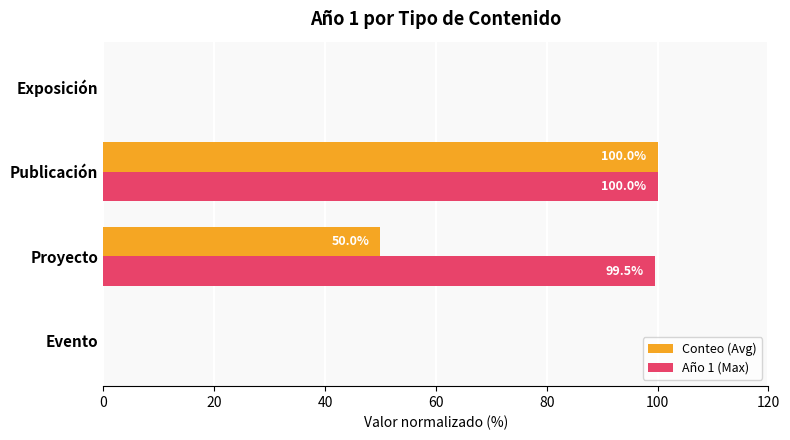

At which label is Conteo (Avg) closest to 50?

Proyecto